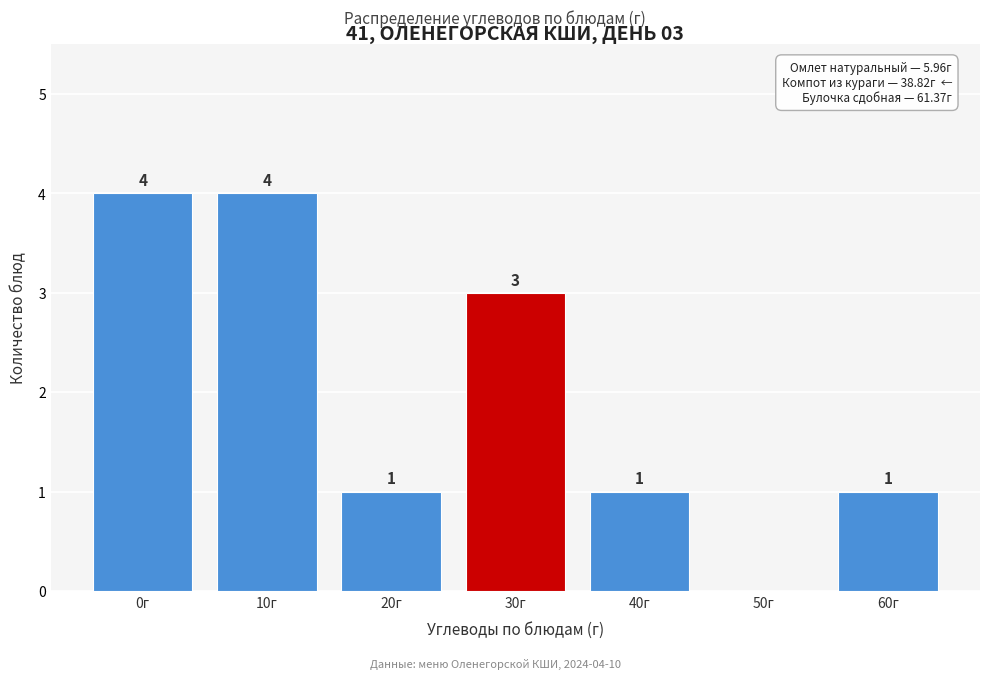

Reading right to left, list all the values displayed in this chart.

60г=1	50г=0	40г=1	30г=3	20г=1	10г=4	0г=4